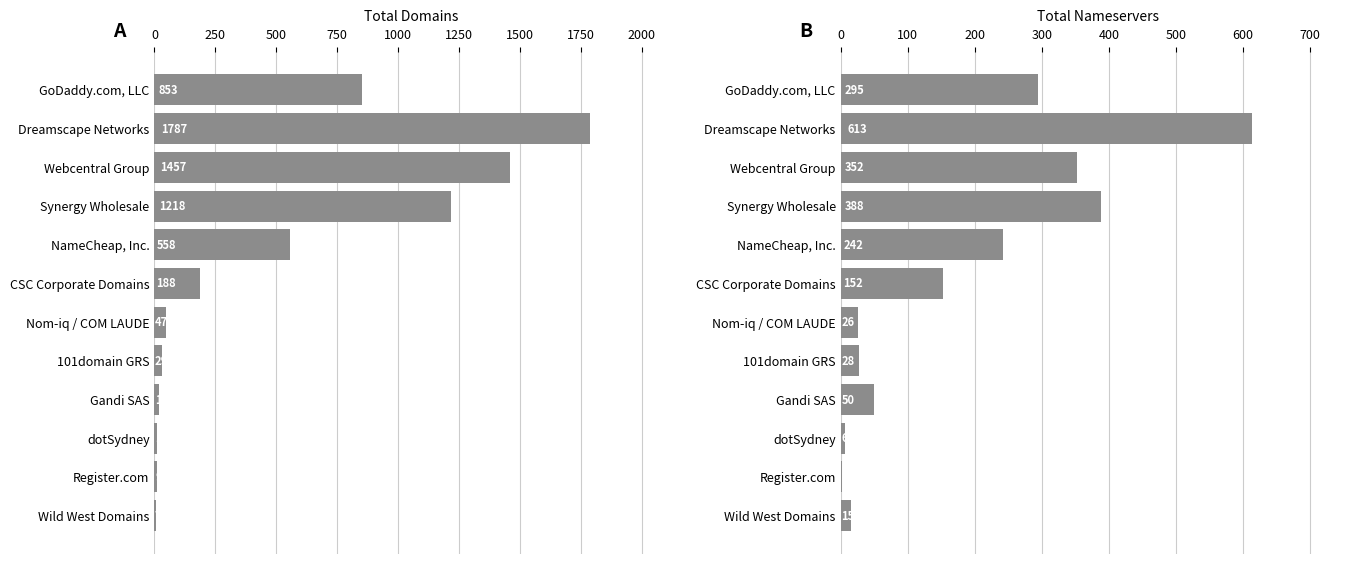

Is the value of total-nameservers at dotSydney greater than the value of total-domains at Gandi SAS?

No